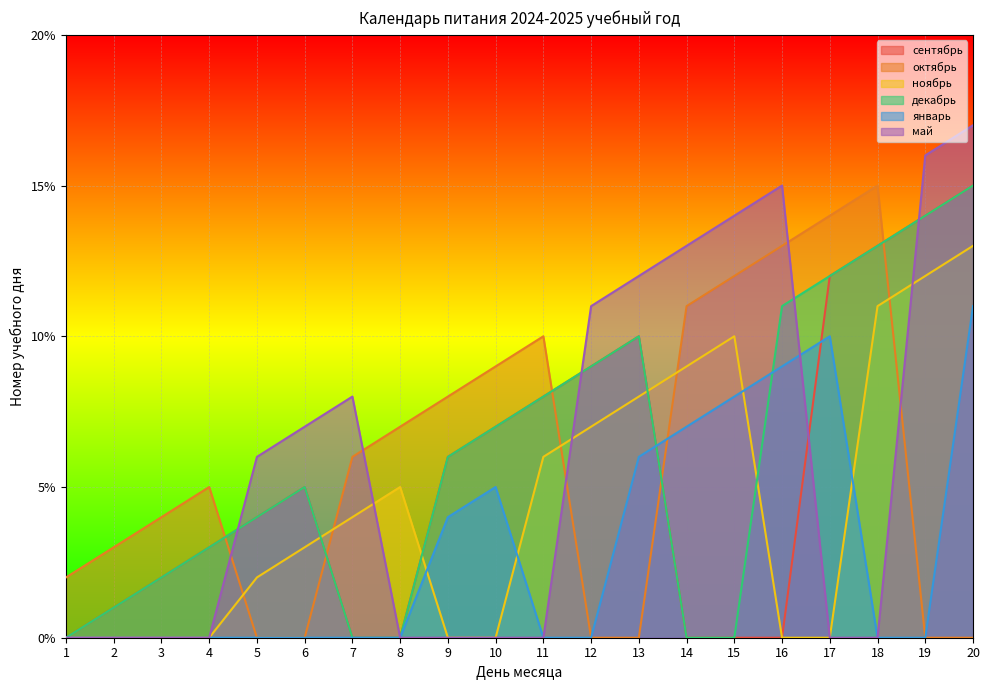

The value of май at 13 is 12. True or false?

True